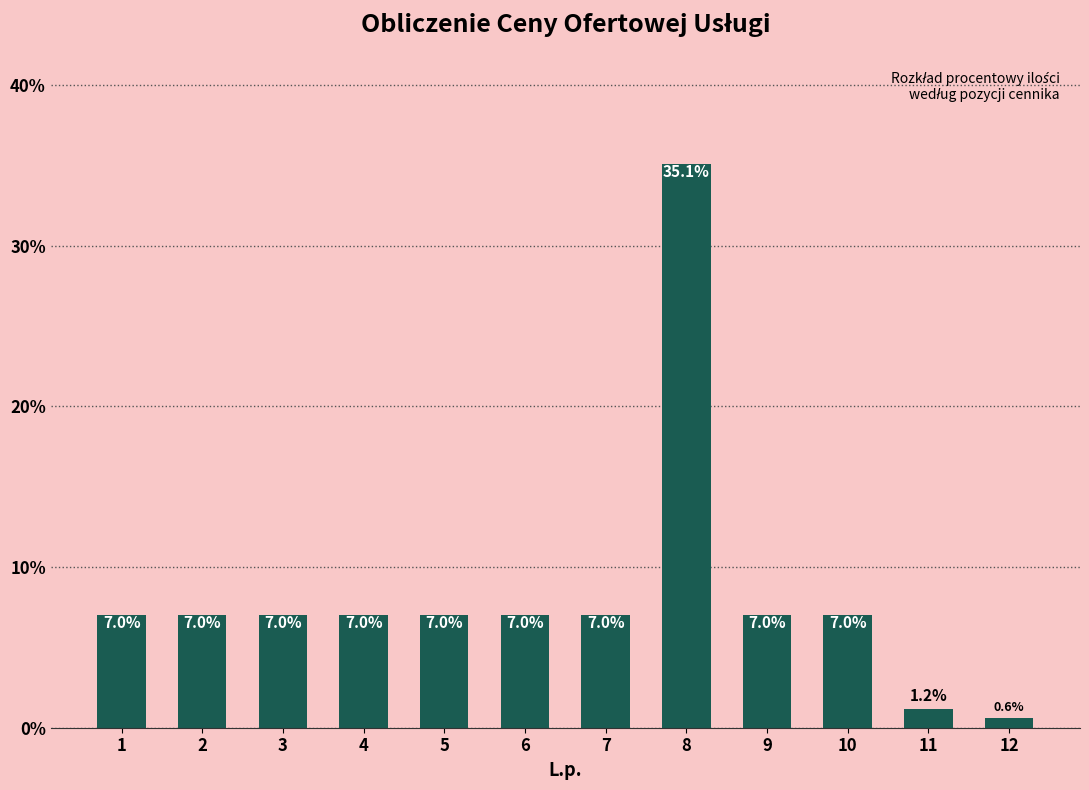

Reading right to left, list all the values displayed in this chart.

0.6	1.2	7.0	7.0	35.1	7.0	7.0	7.0	7.0	7.0	7.0	7.0